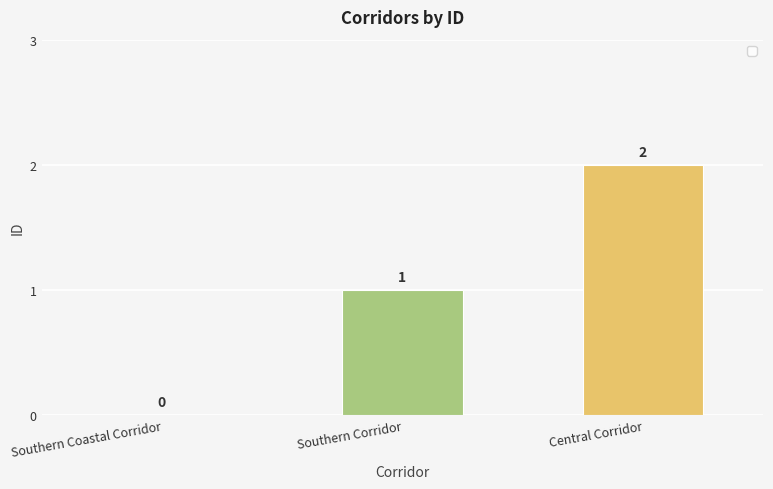

What value does the data have at Southern Corridor?

1